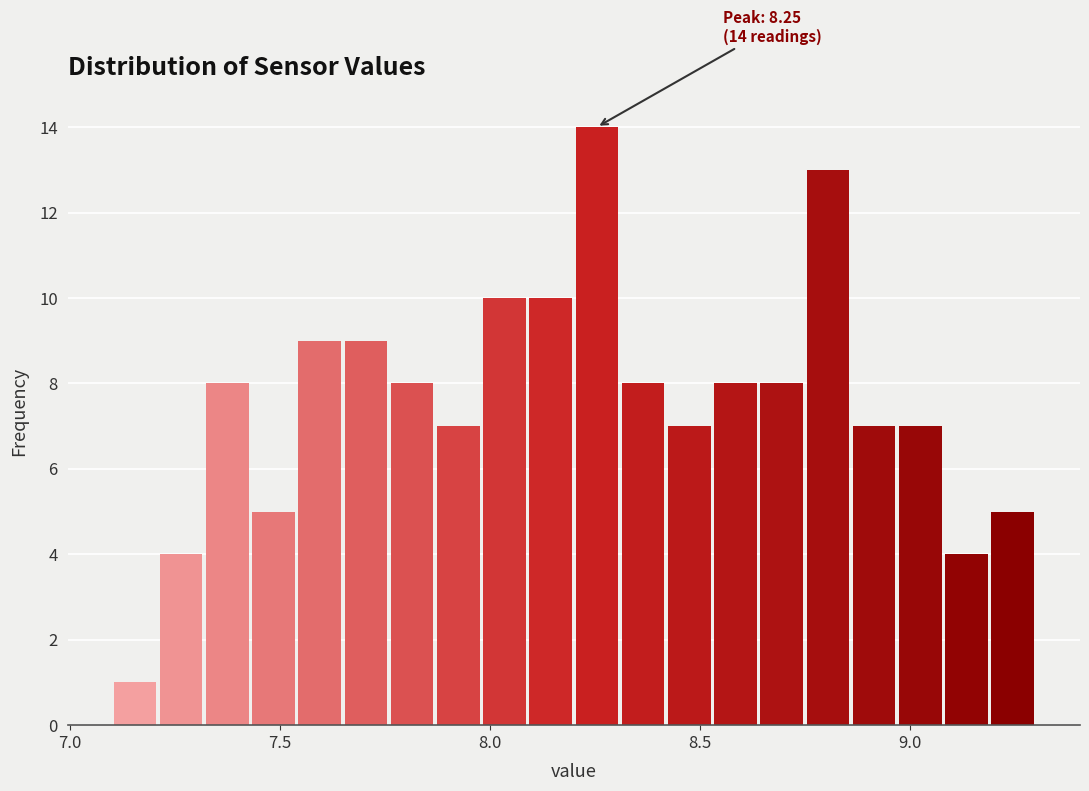

Read against the x-axis, roughly where is the centre of the tallest bar?

8.25